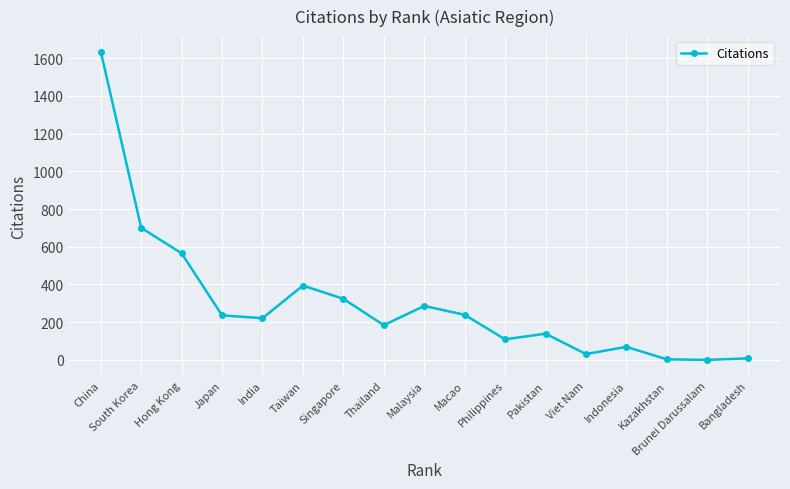

How many lines are shown in the chart?

1